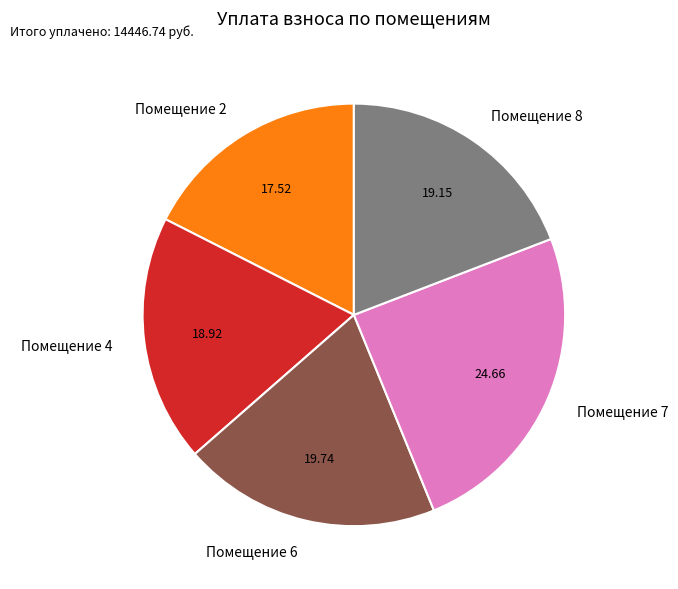

Combined, do Помещение 8 and Помещение 2 account for over 50%?

No